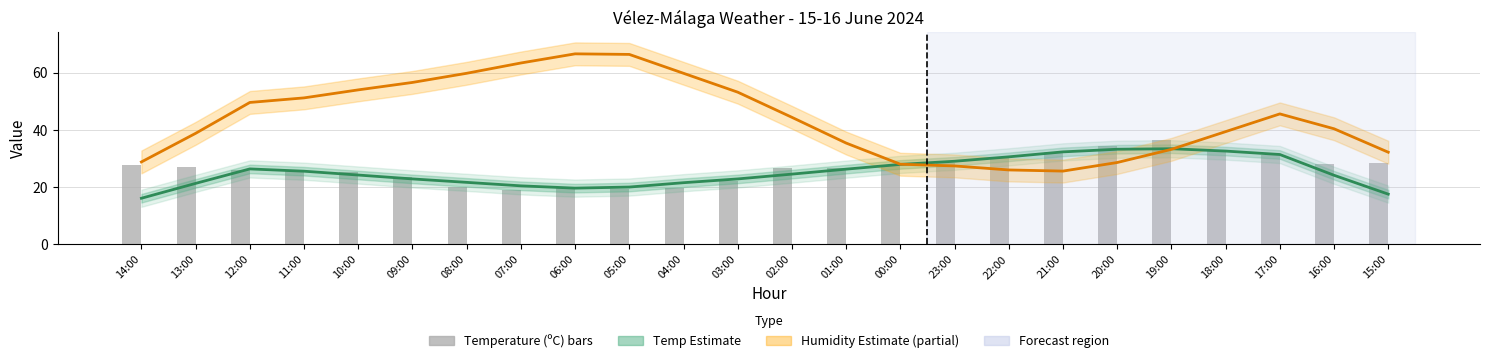

What is the difference between the second highest and minimum values in the Temperature (ºC) series?

15.2